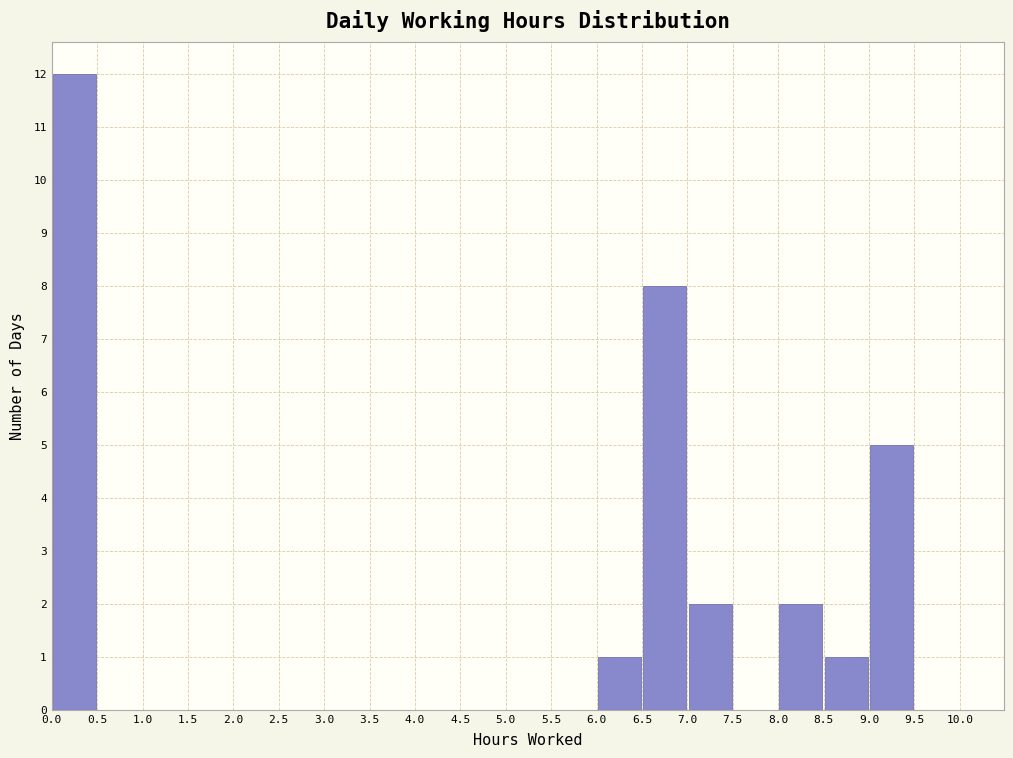

Over which range of the x-axis is the bar tallest?

0.0 to 0.5